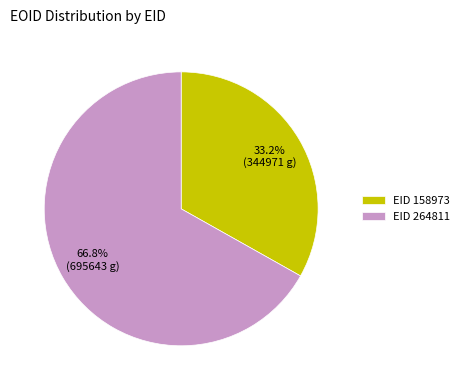

Does EID 158973 account for over 50% of the chart?

No